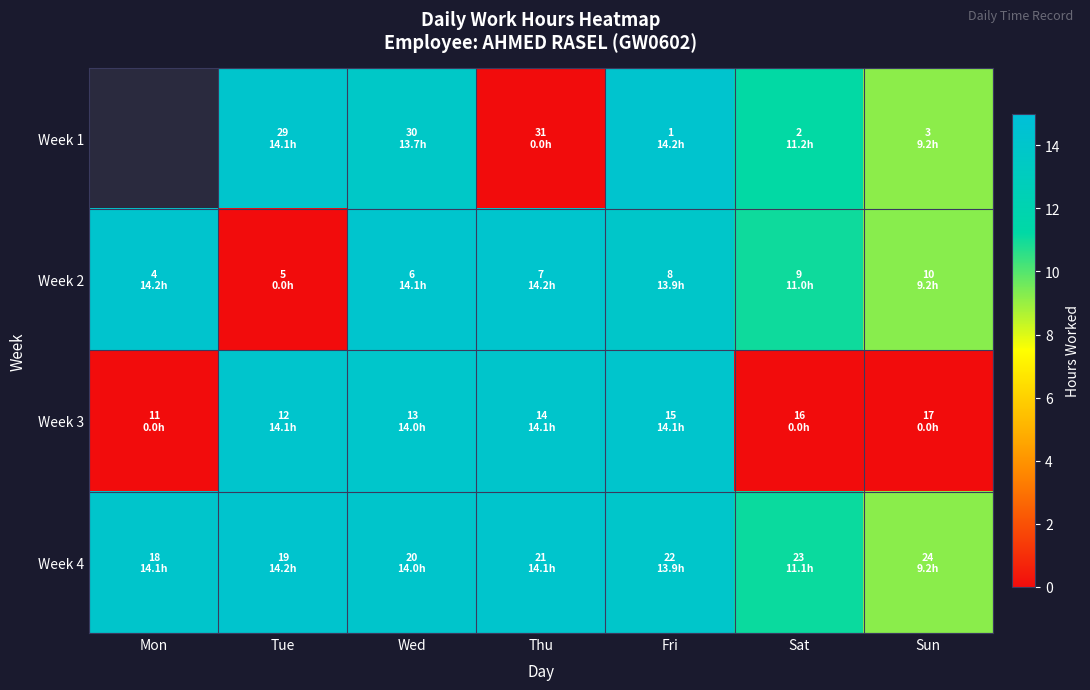

What is the sum of the Week 4 values at Tue and Fri?

28.1